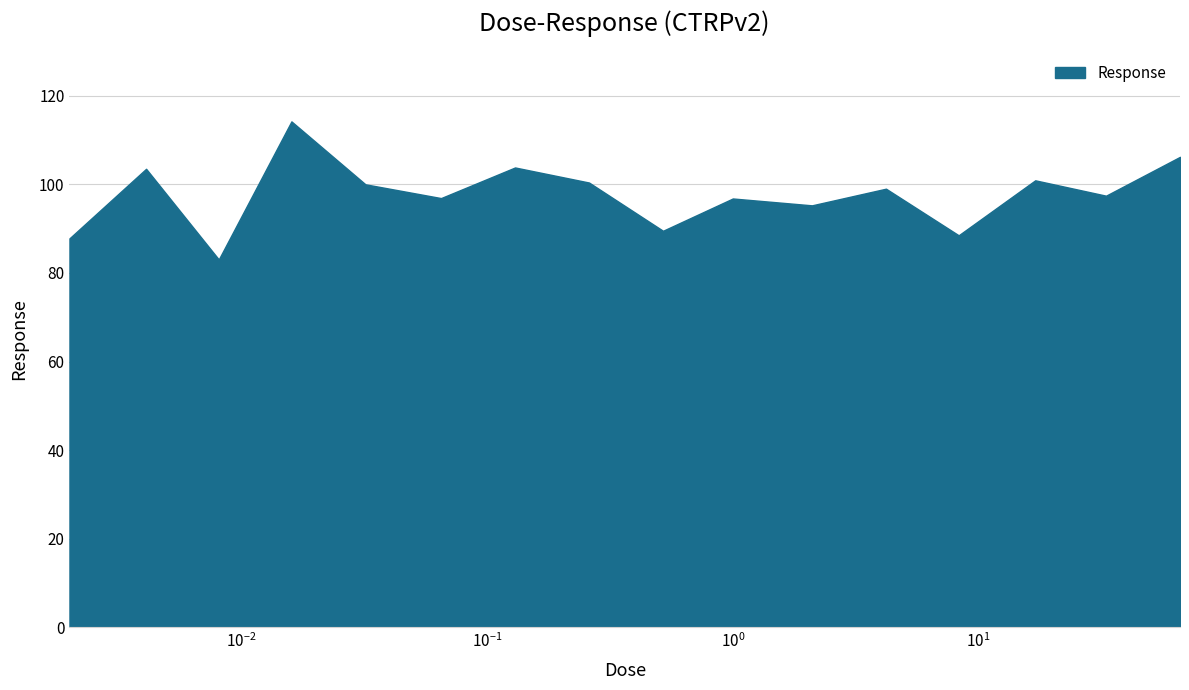

What is the difference between the maximum and minimum values?

31.2